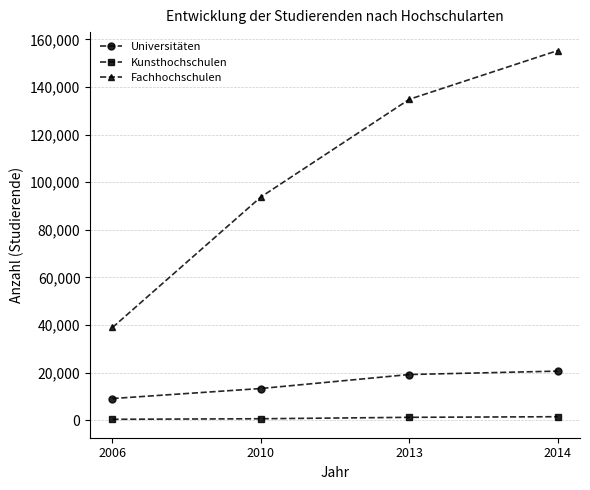

What is the value of the Kunsthochschulen point at the 3rd from the left?

1207